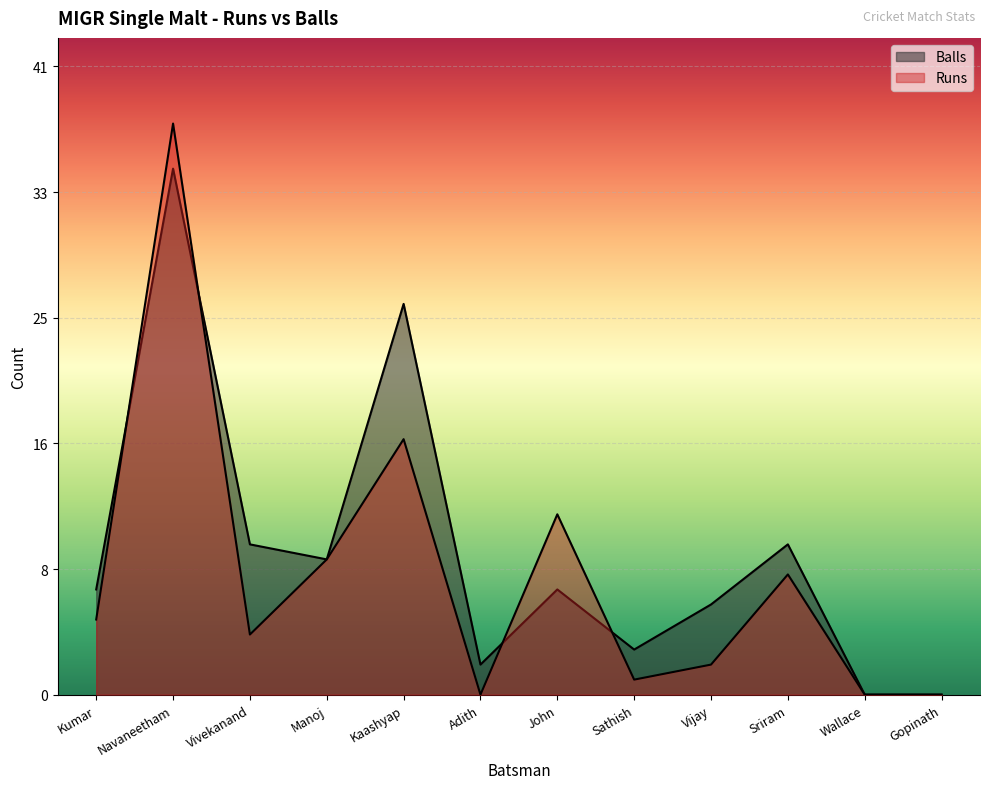

What is the difference between the highest and lowest values at Navaneetham?

3